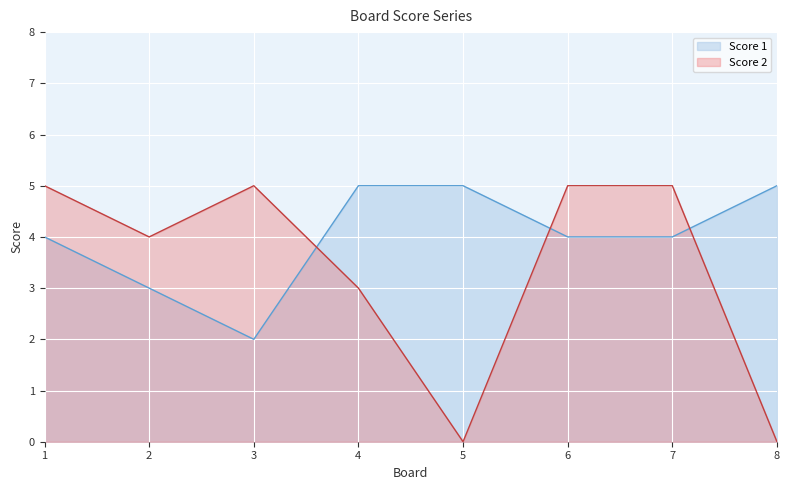

How many Score 1 values are between 4 and 5?

6